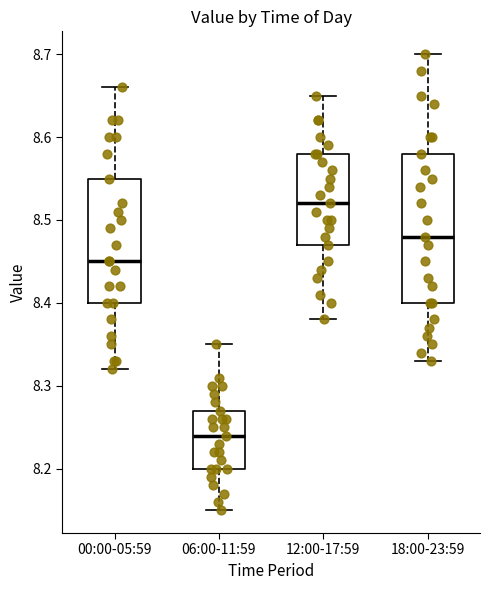

Which box's median line is the lowest?

06:00-11:59